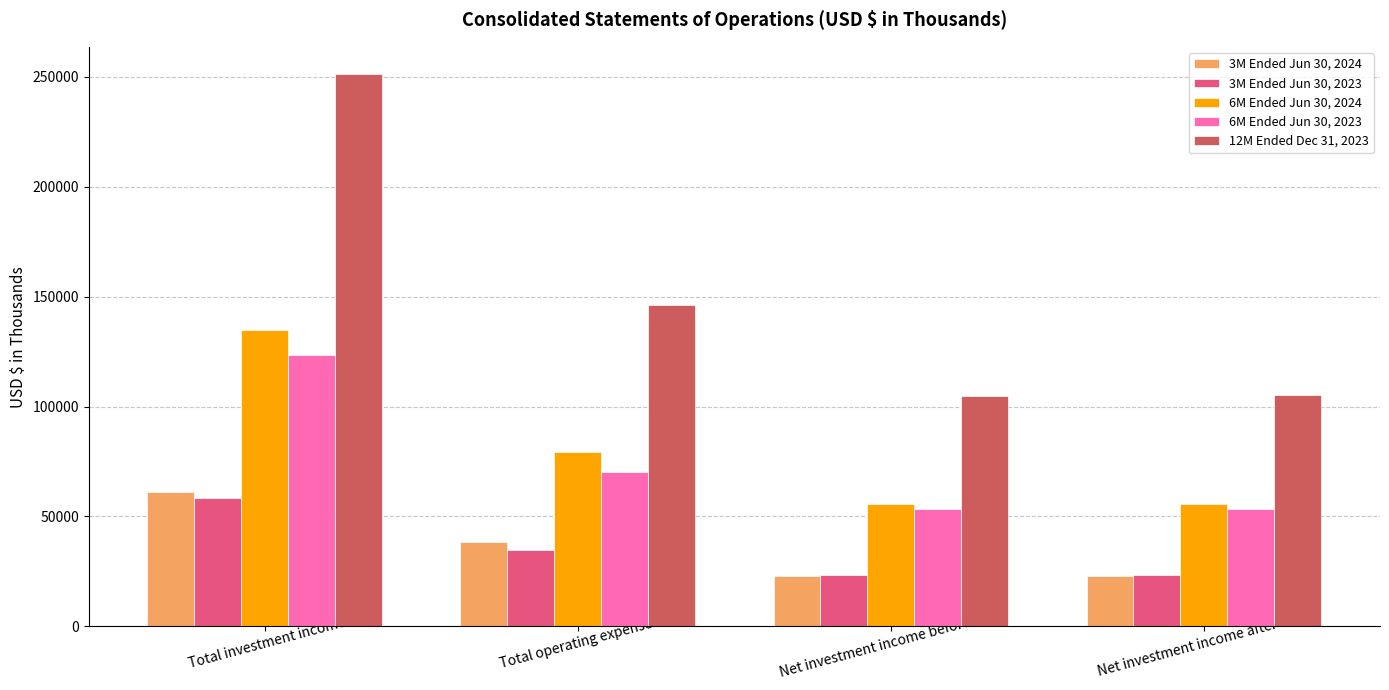

What is the maximum value for 6M Ended Jun 30, 2023?

123471